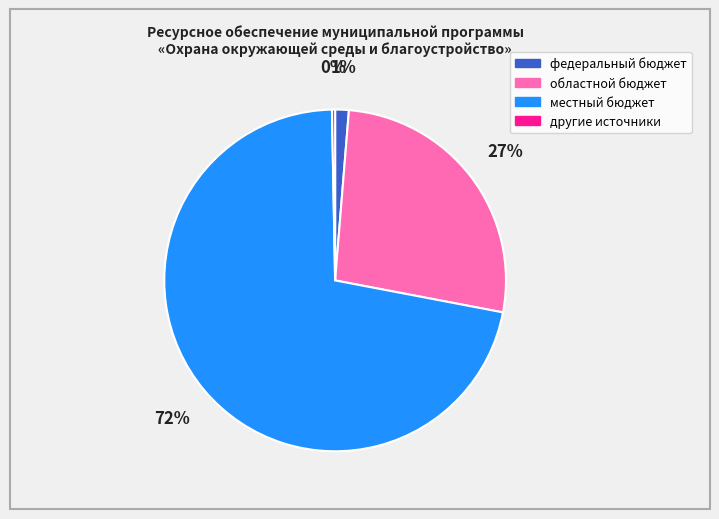

Is the sum of федеральный бюджет and другие источники greater than half?

No